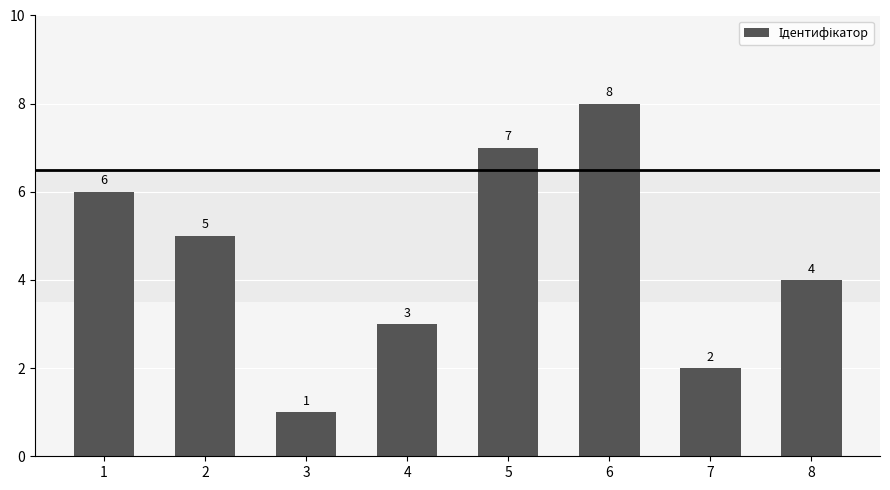

Rank the categories by value from highest to lowest.

6, 5, 1, 2, 8, 4, 7, 3